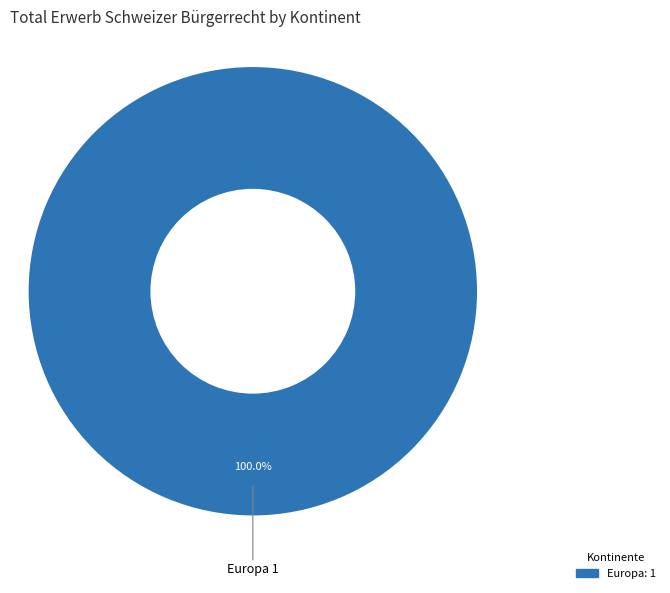

Is there any slice that represents more than half of the pie?

Yes